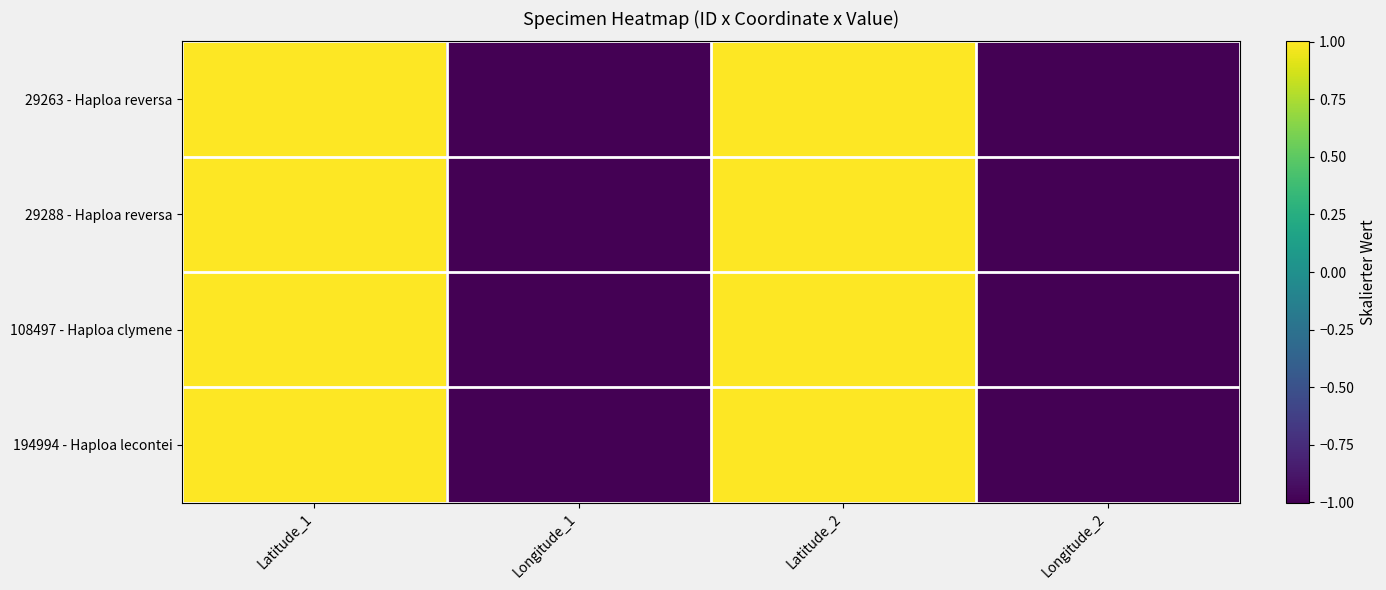

Which series has the widest spread of values?

29263 - Haploa reversa